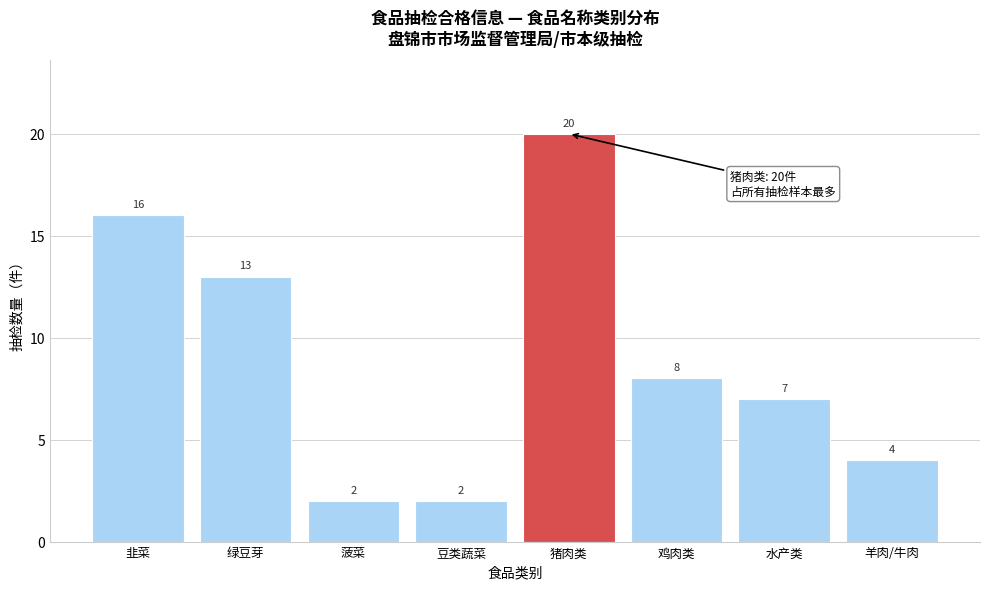

Reading left to right, what are all the values shown in this chart?

16	13	2	2	20	8	7	4